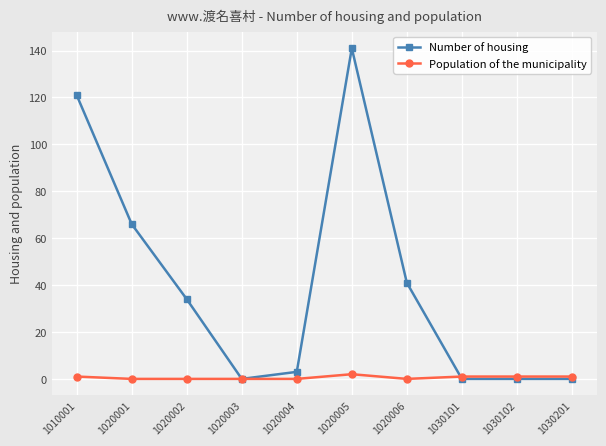

At how many categories does at least one series exceed 61?

3